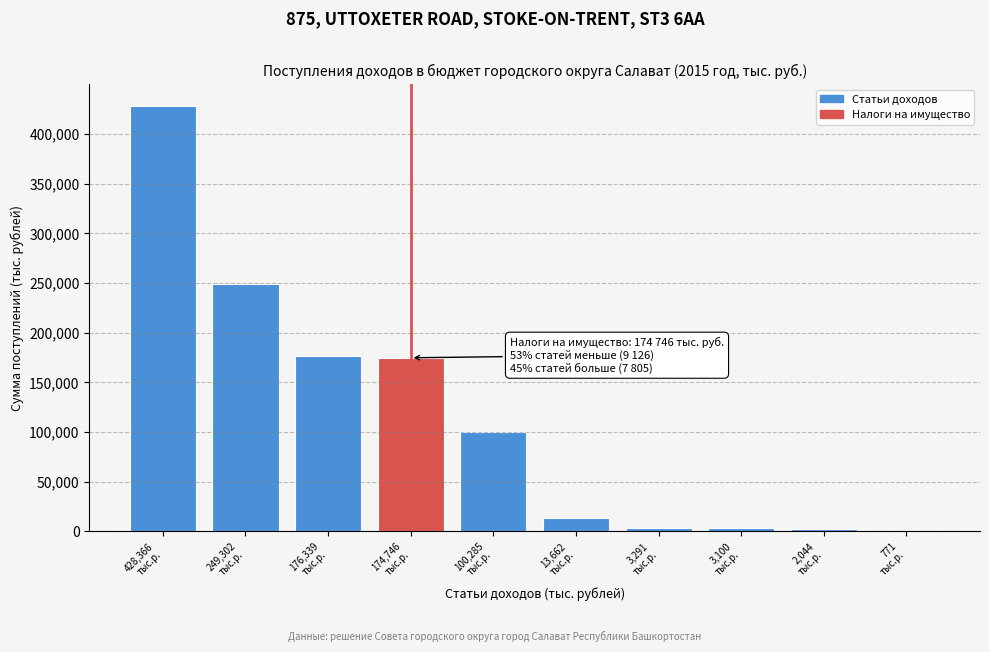

What is the maximum value shown in the chart?

428366